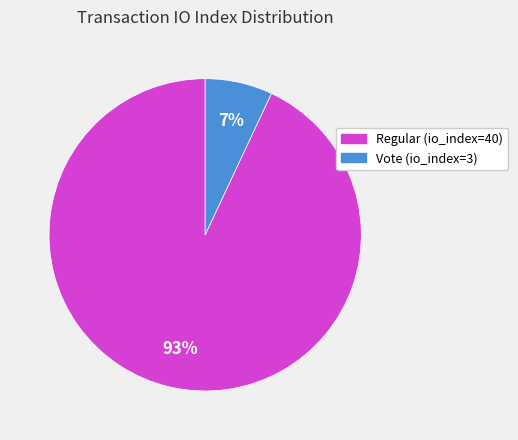

Which slice is the largest?

Regular (io_index=40)